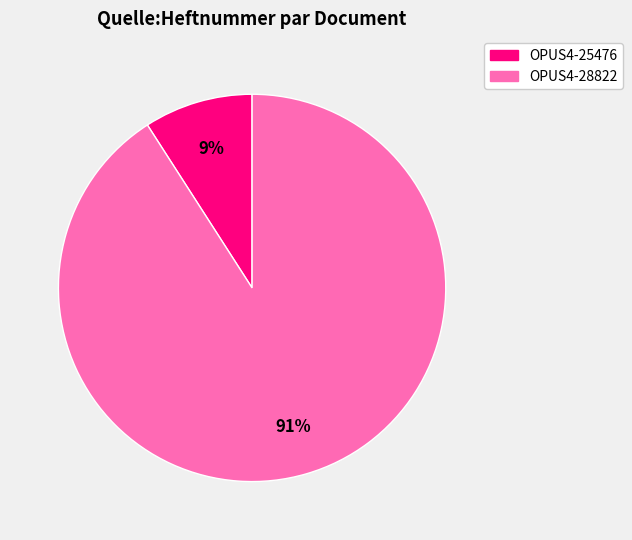

The OPUS4-25476 slice represents 21% of the pie. True or false?

False